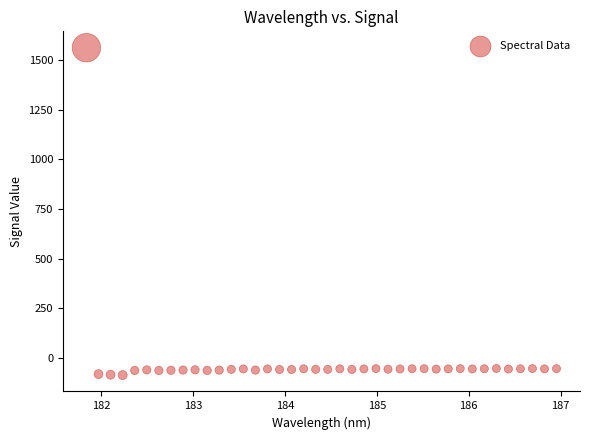

What is the range of Y values (max minus min)?

1648.1